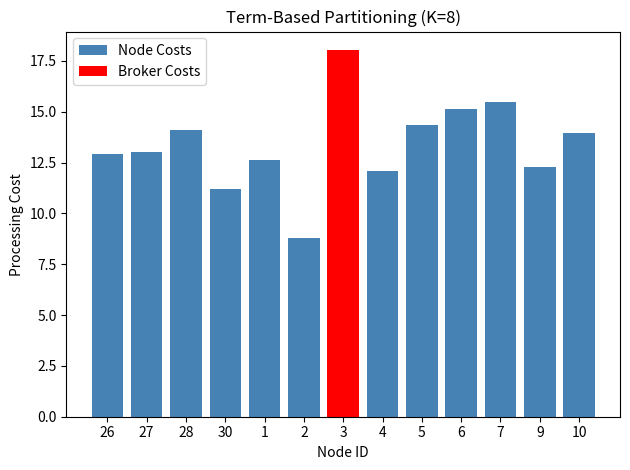

Rank the series by their maximum value, from highest to lowest.

Broker Costs, Node Costs